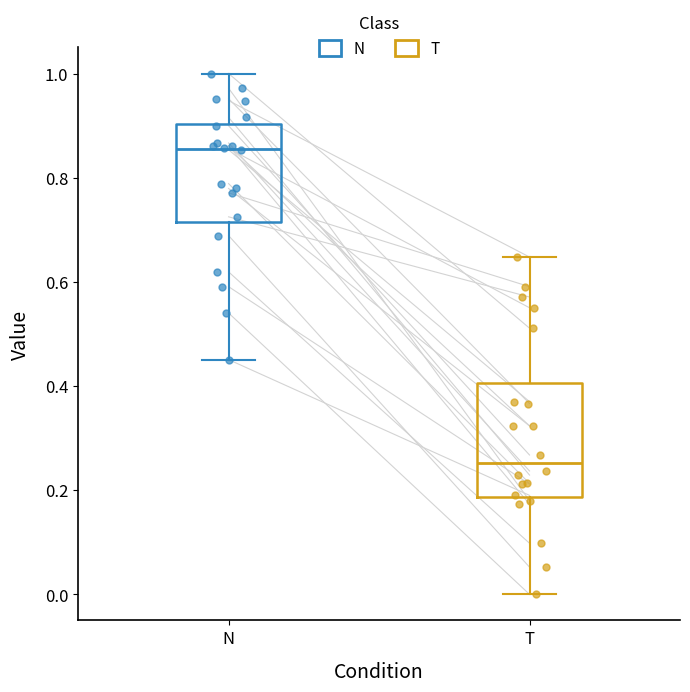

Where does the lower whisker of the box for N end on the y-axis? The values are not printed on the chart, so give them approximately, as read against the axis.

0.46